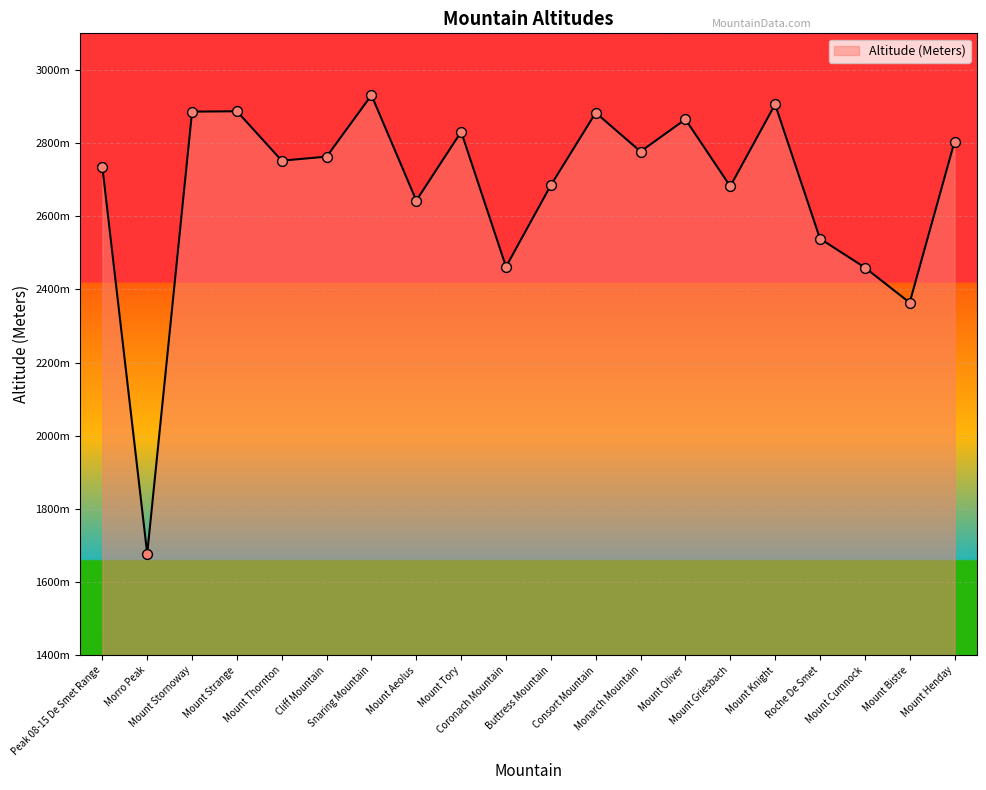

Approximately how many times larger is the value at Mount Tory compared to Snaring Mountain?

1.0